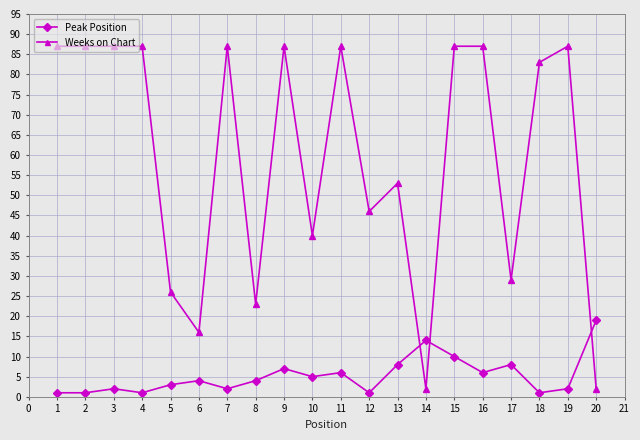

What is the value of the Peak Position point at the 7th from the left?

2